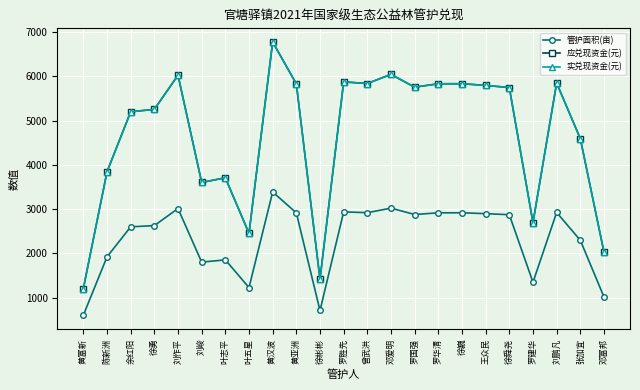

What is the spread (max minus min) of values at 王众民?

2897.9